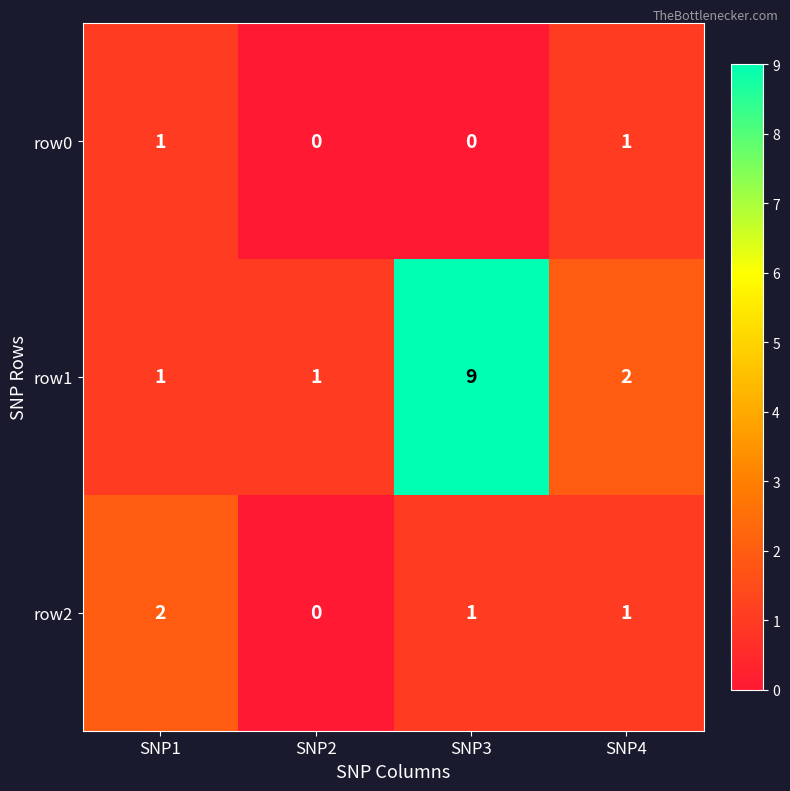

Which category has the lowest value in the row2 series?

SNP2